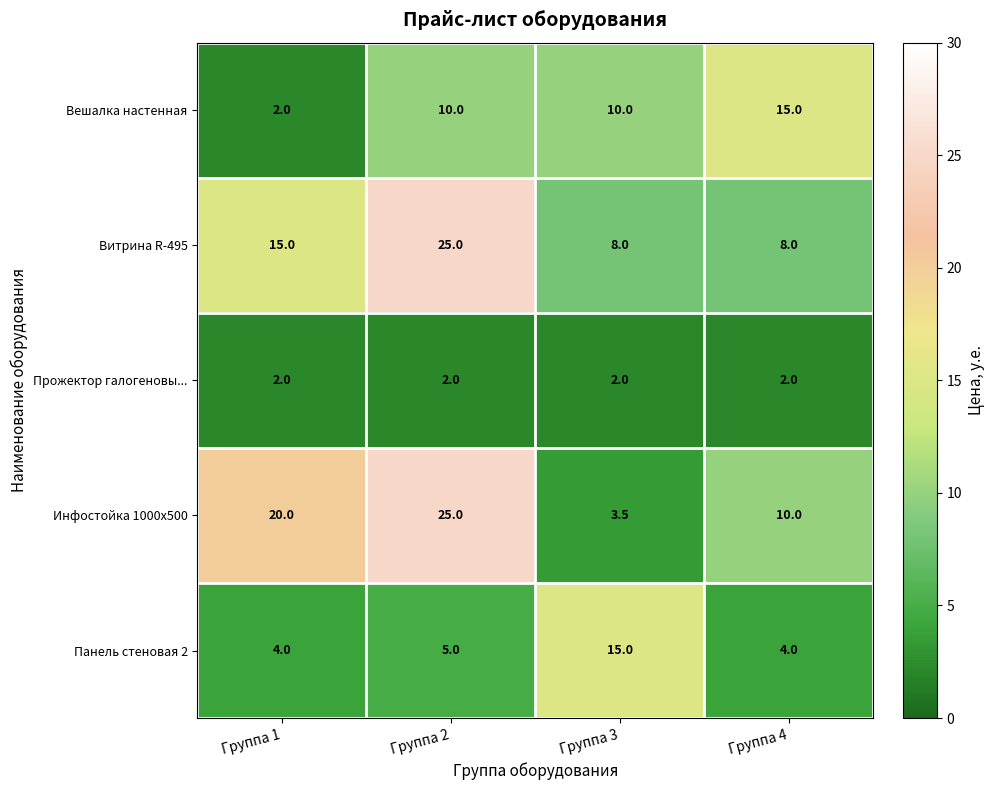

Rank the series at Группа 4 from highest to lowest value.

Вешалка настенная, Инфостойка 1000х500, Витрина R-495, Панель стеновая 2, Прожектор галогеновы...